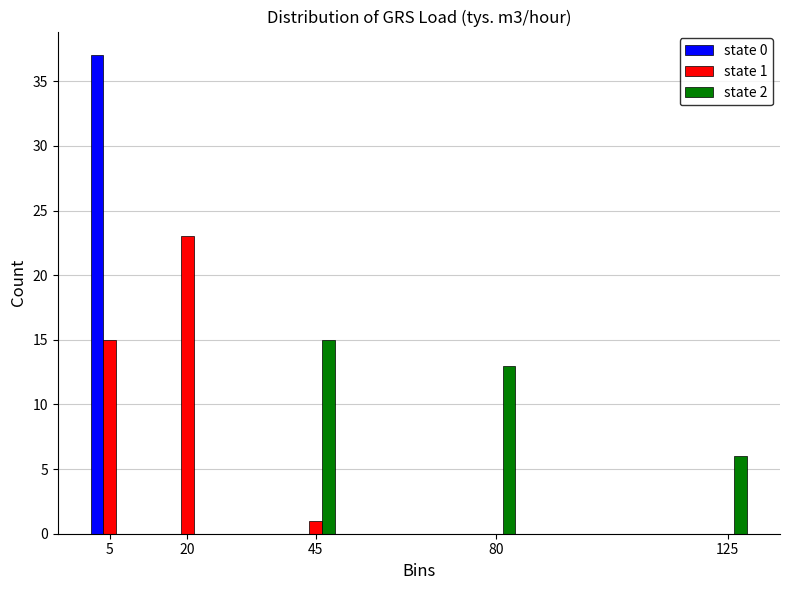

Reading left to right, extract all data points from this chart.

state 0: 5=37	20=0	45=0	80=0	125=0
state 1: 5=15	20=23	45=1	80=0	125=0
state 2: 5=0	20=0	45=15	80=13	125=6